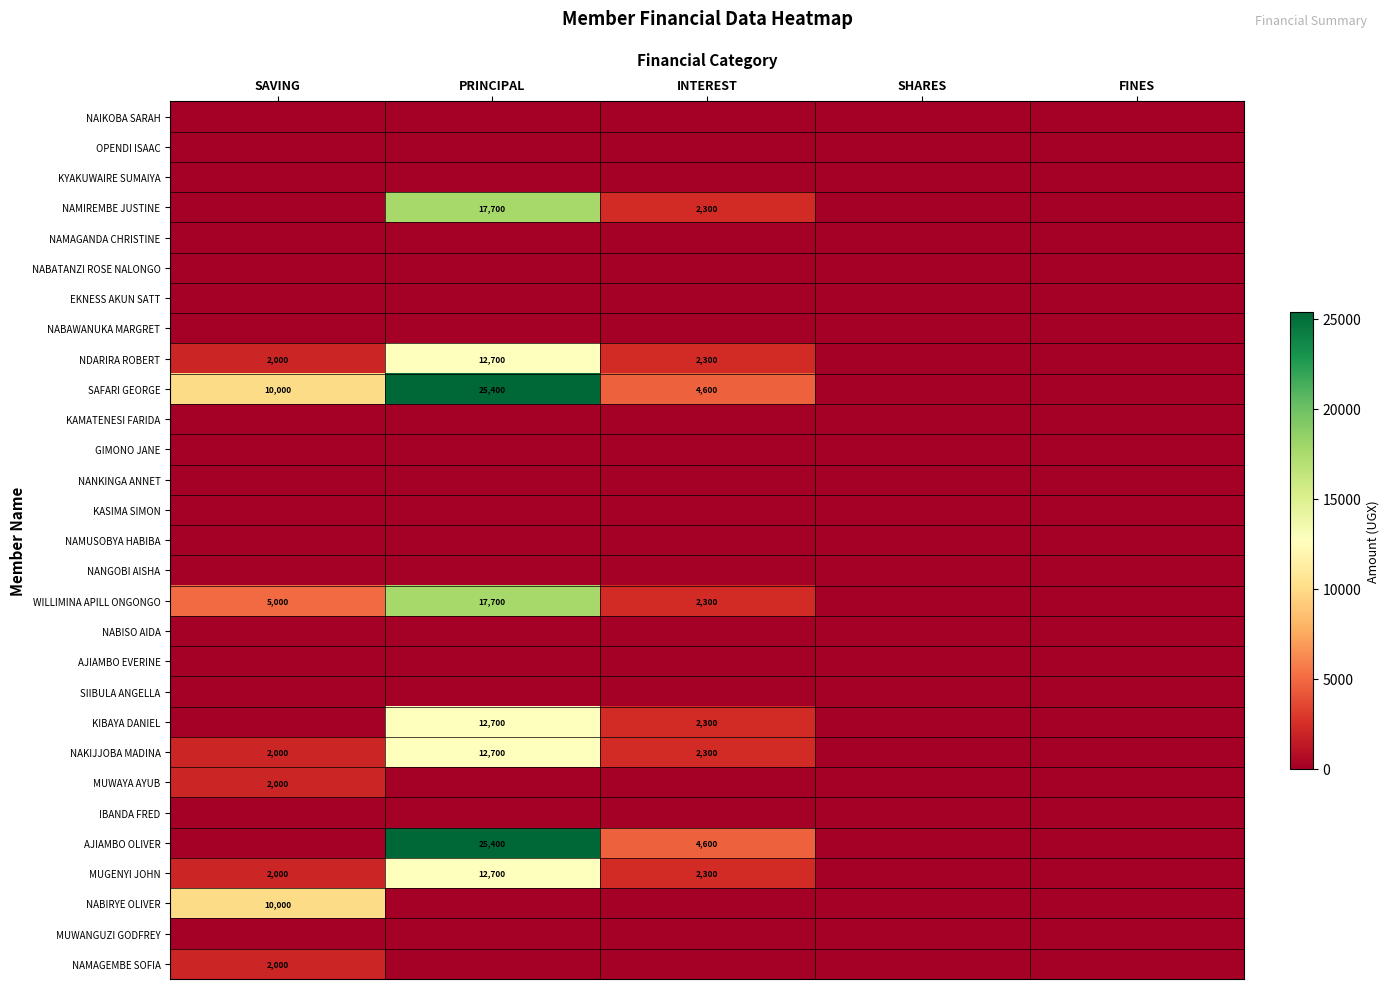

The NAMAGEMBE SOFIA series shows 2713 at SAVING. True or false?

False